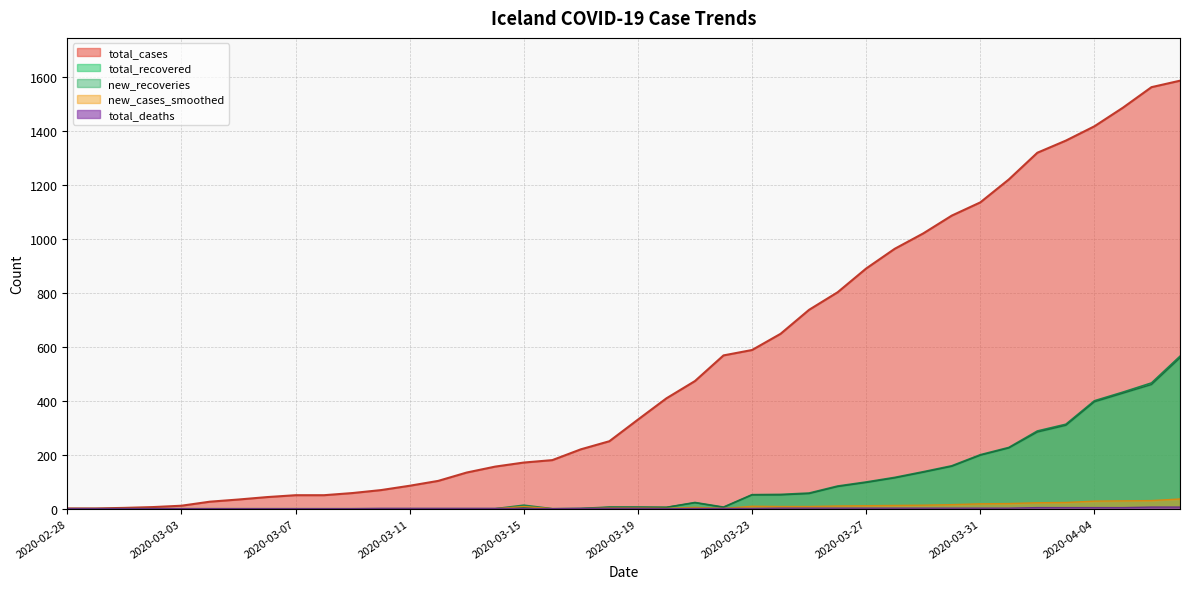

True or false: total_recovered and total_cases cross at least once.

False